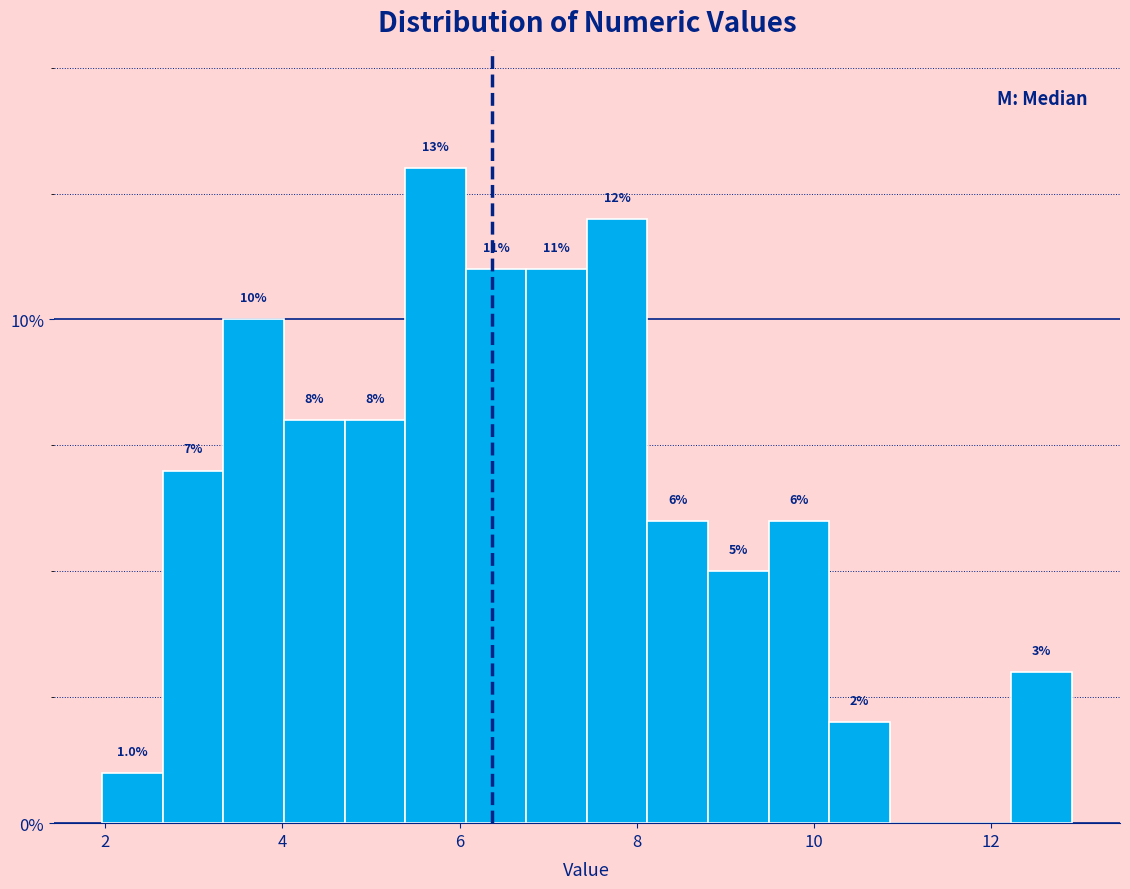

Around what value on the x-axis is the tallest bar? Give the approximate position of its centre, as read against the axis.

5.8